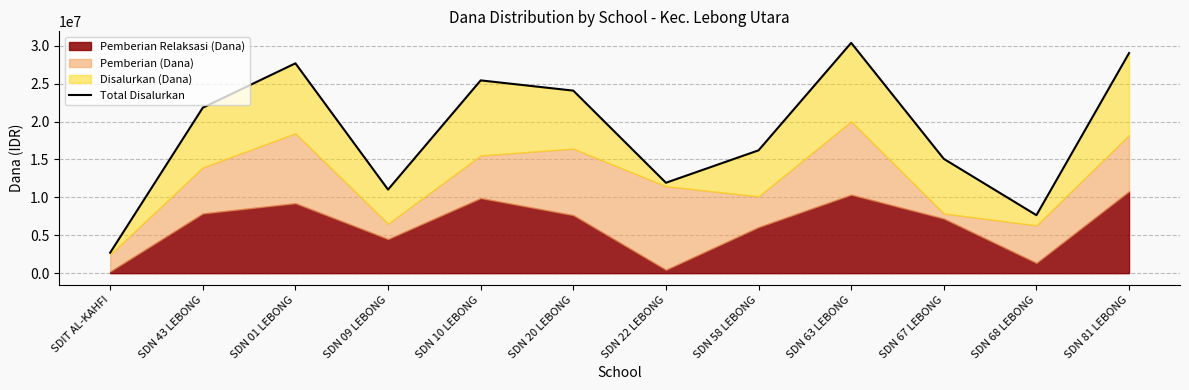

Rank the categories by value from lowest to highest.

SDIT AL-KAHFI, SDN 68 LEBONG, SDN 09 LEBONG, SDN 22 LEBONG, SDN 67 LEBONG, SDN 58 LEBONG, SDN 43 LEBONG, SDN 20 LEBONG, SDN 10 LEBONG, SDN 01 LEBONG, SDN 81 LEBONG, SDN 63 LEBONG